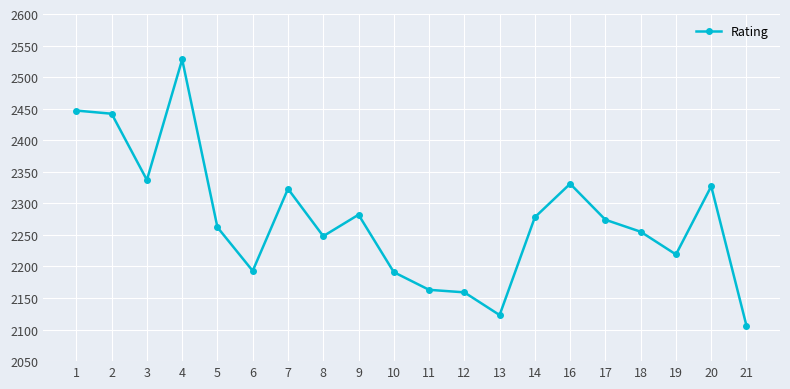

What is the sum of all values?

45488